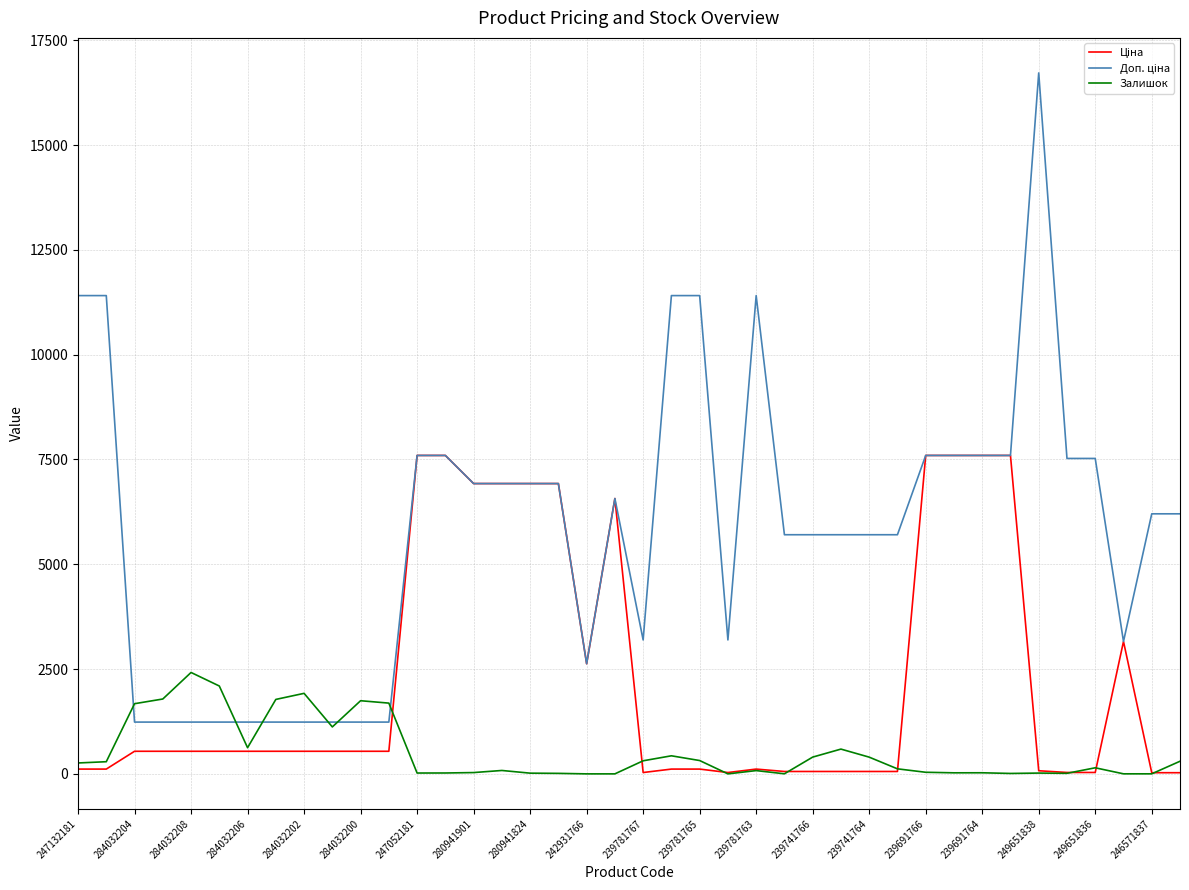

How many lines are shown in the chart?

3